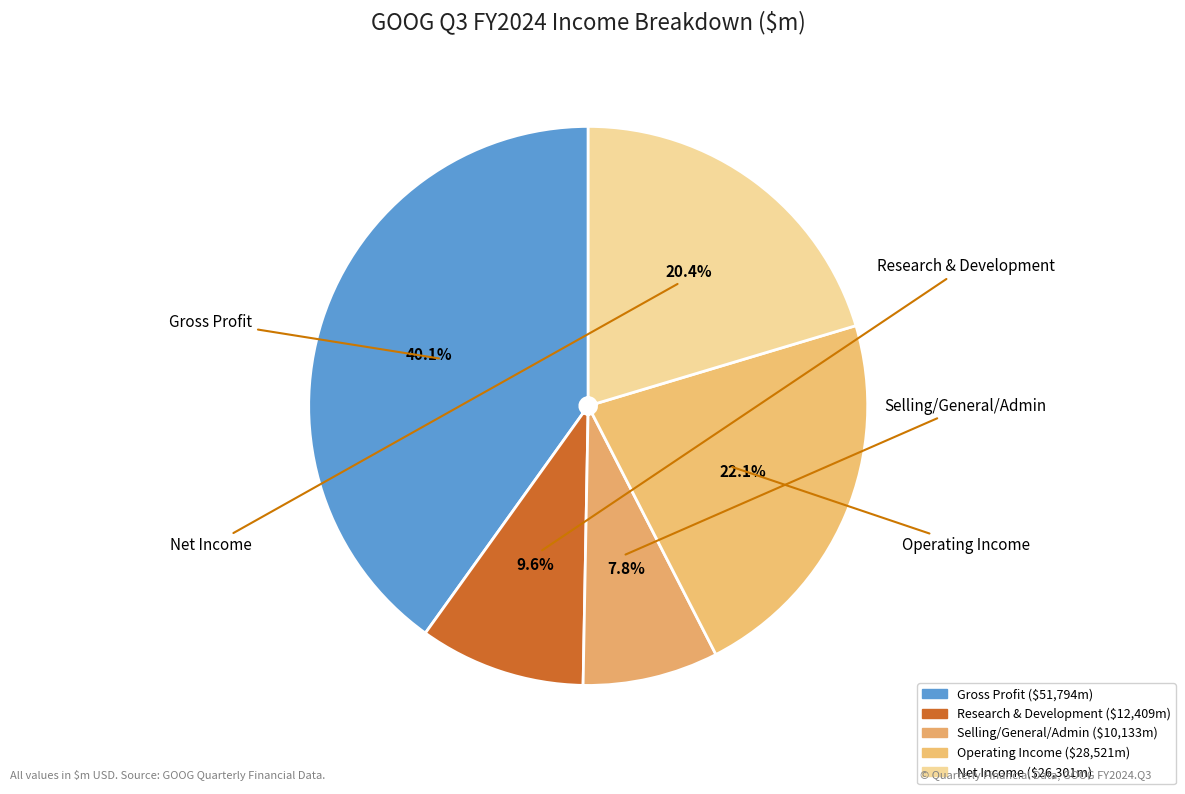

What percentage do Net Income and Selling/General/Admin together represent?

28.2%